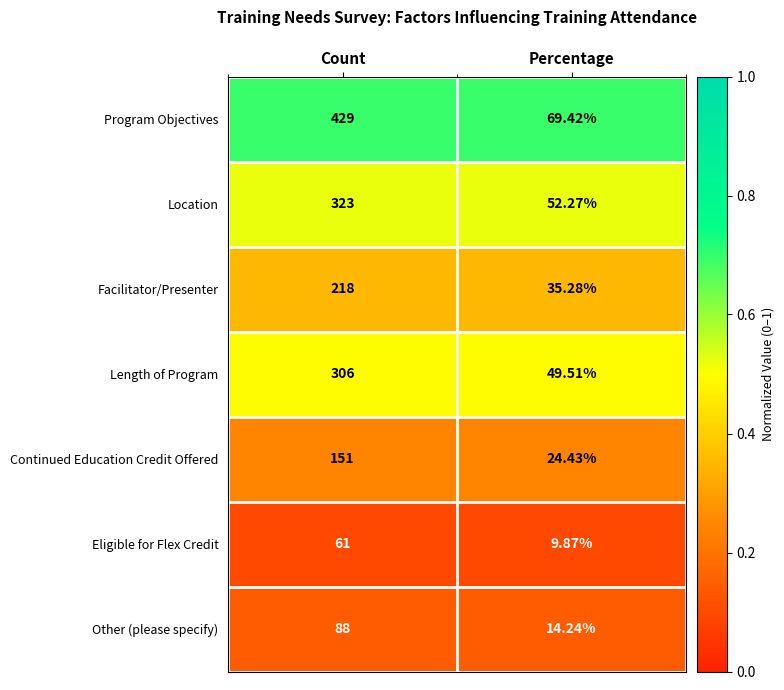

At Percentage, list the series in order from smallest to largest.

Eligible for Flex Credit, Other (please specify), Continued Education Credit Offered, Facilitator/Presenter, Length of Program, Location, Program Objectives